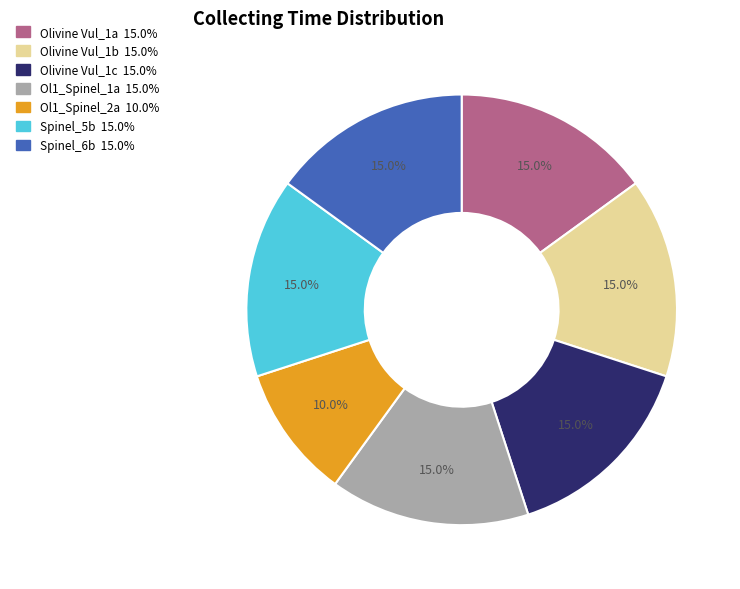

Does Ol1_Spinel_2a represent more than half of the total?

No